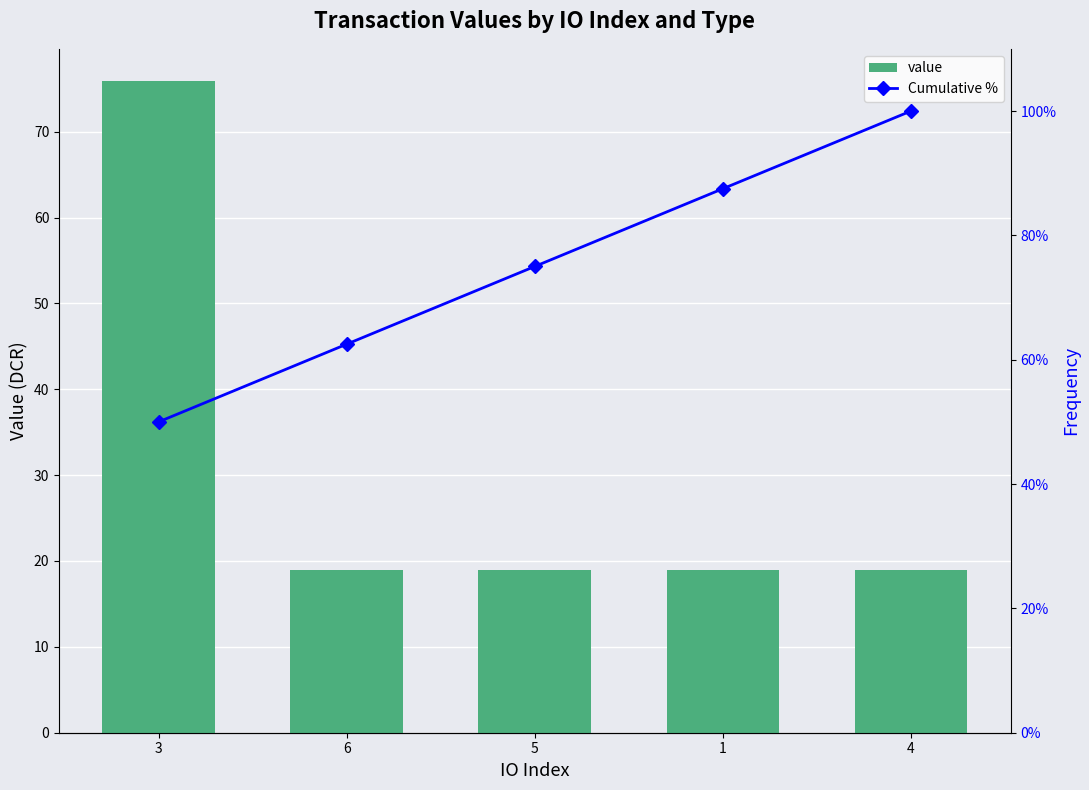

At which category is the sum across all series the highest?

3